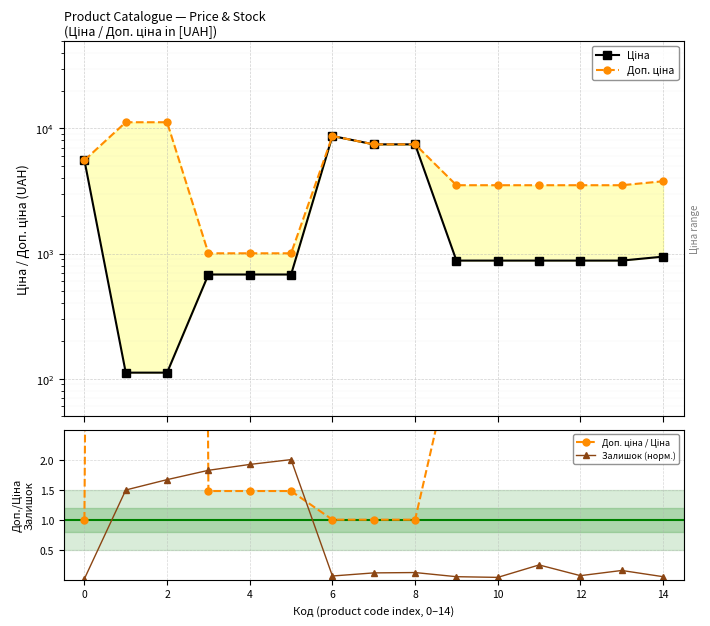

How many interior local valleys does the Залишок (норм.) series have?

3